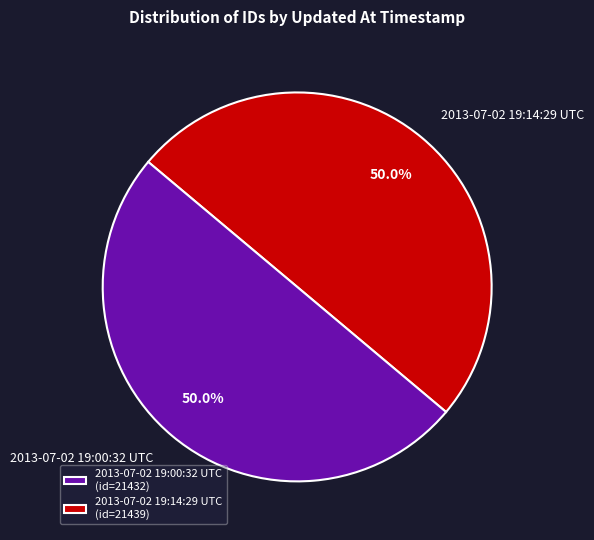

Count the number of slices in the pie.

2